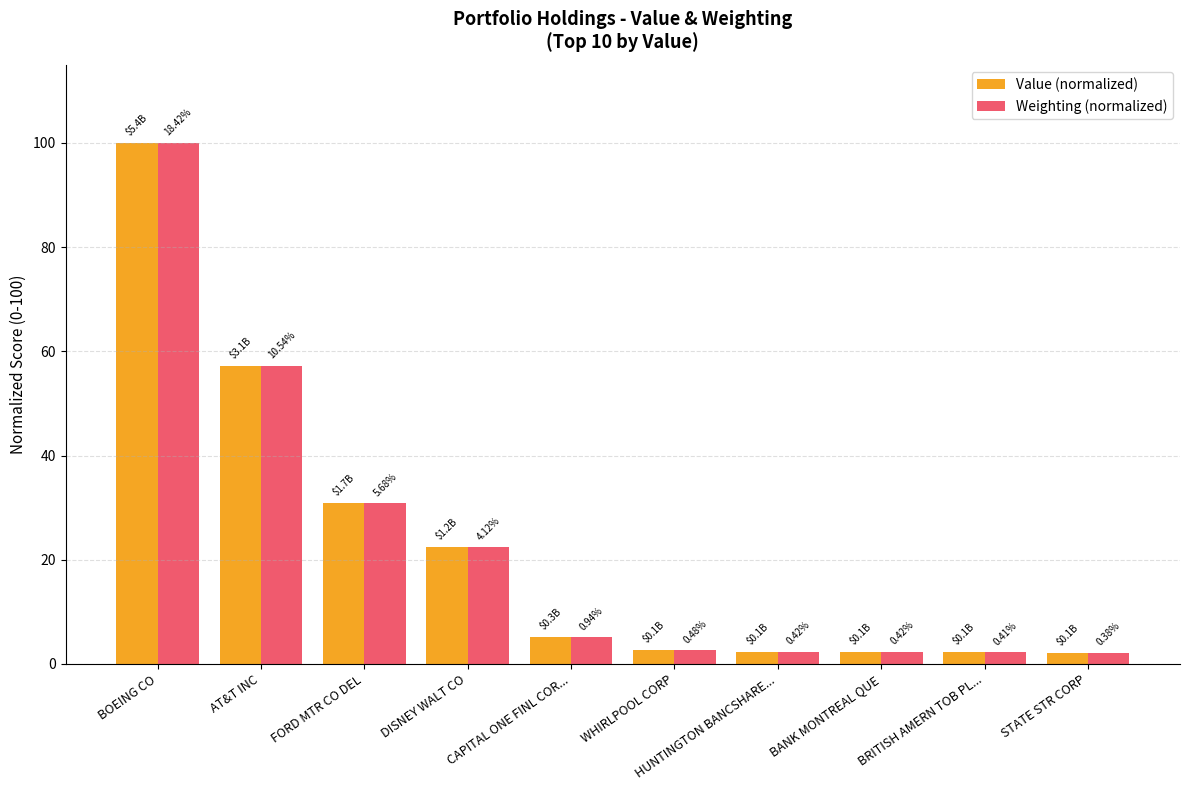

What is the difference between the second highest and second lowest values in the Value (normalized) series?

55.0